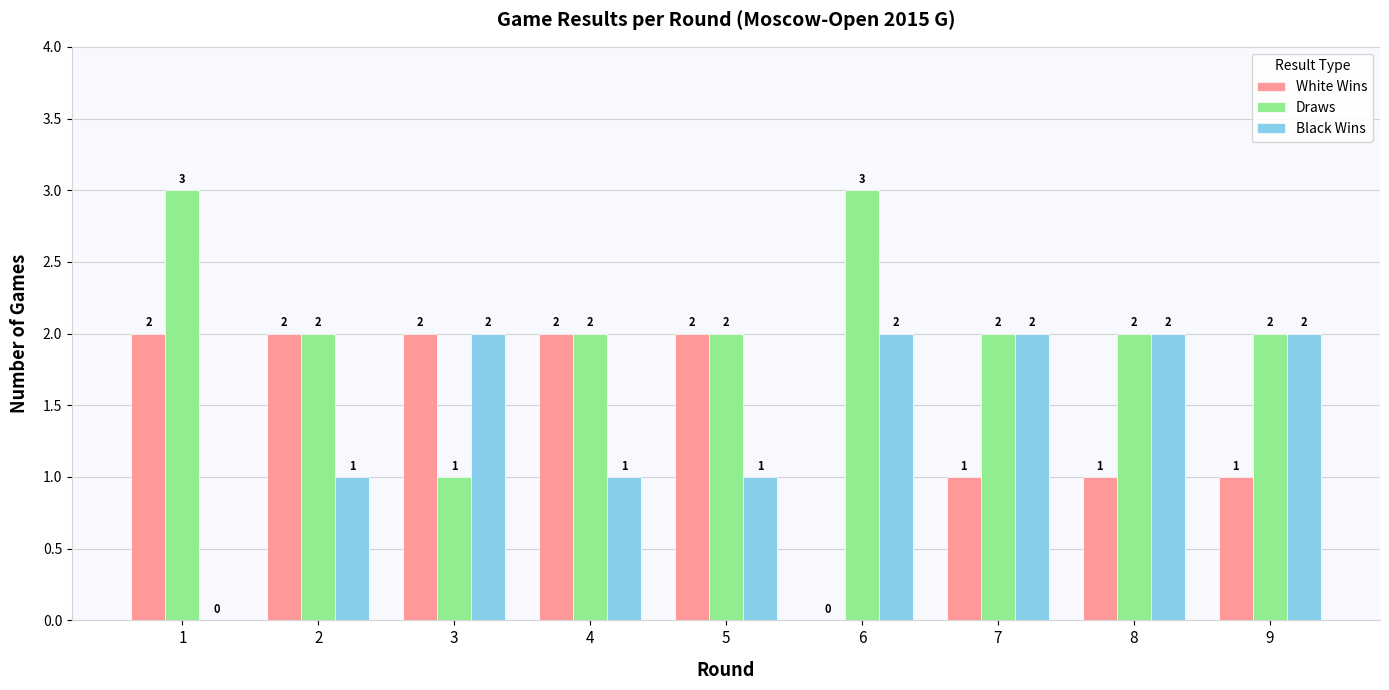

Which series changed the most between 2 and 6?

White Wins